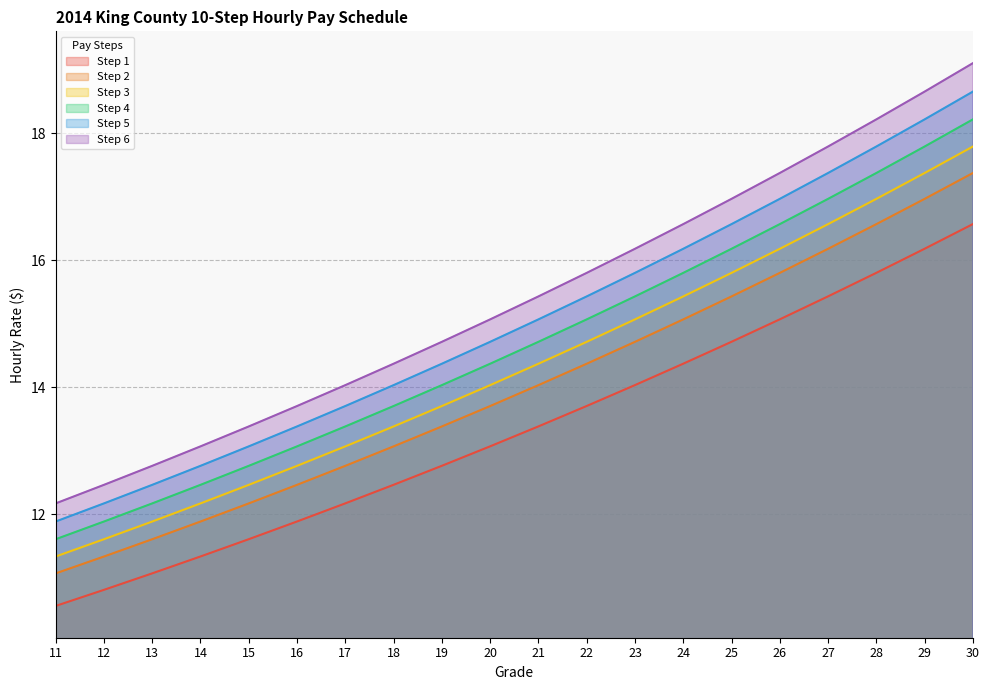

Rank the series by their average value, from highest to lowest.

Step 6, Step 5, Step 4, Step 3, Step 2, Step 1